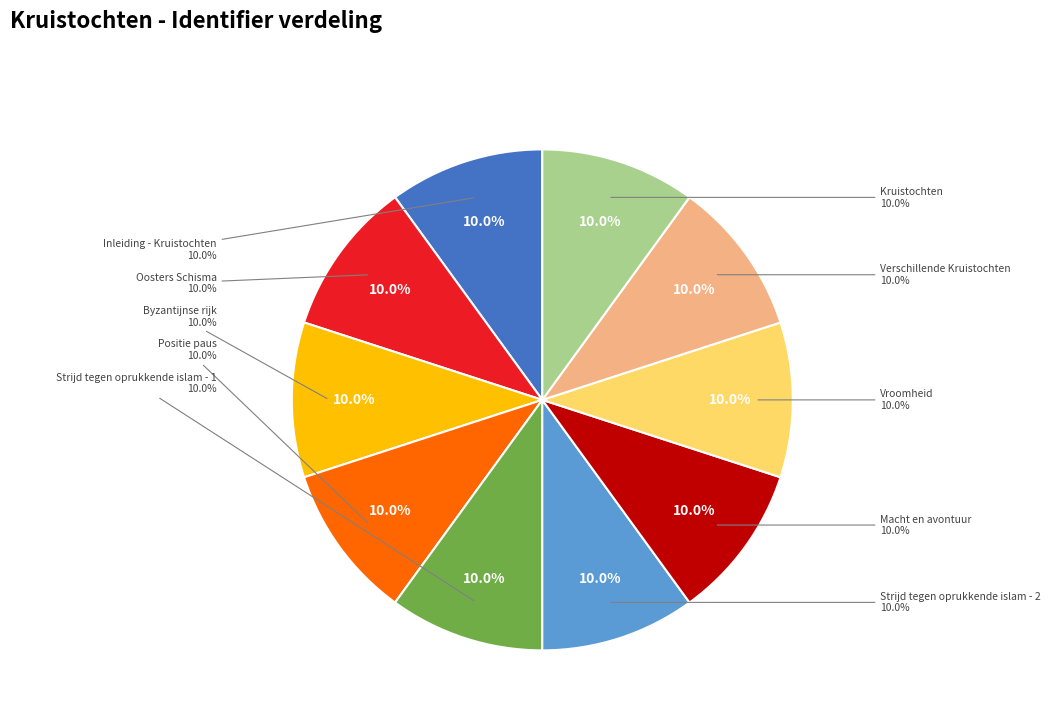

Which has a higher value, Oosters Schisma or Byzantijnse rijk?

Byzantijnse rijk